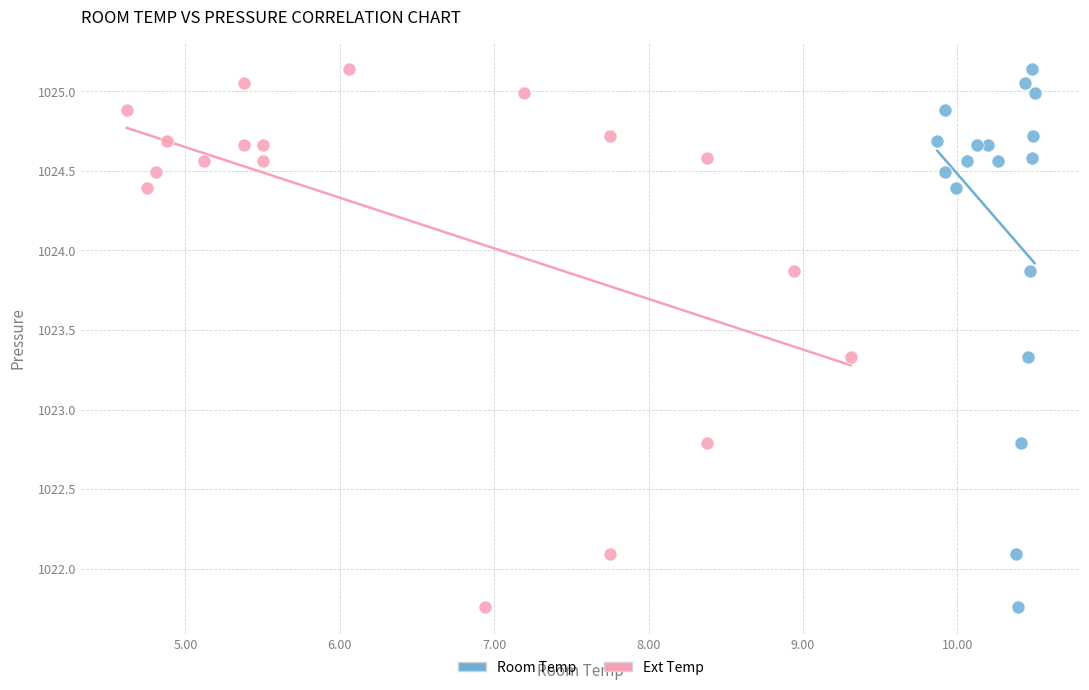

What are all the series names shown in the legend?

Room Temp, Ext Temp